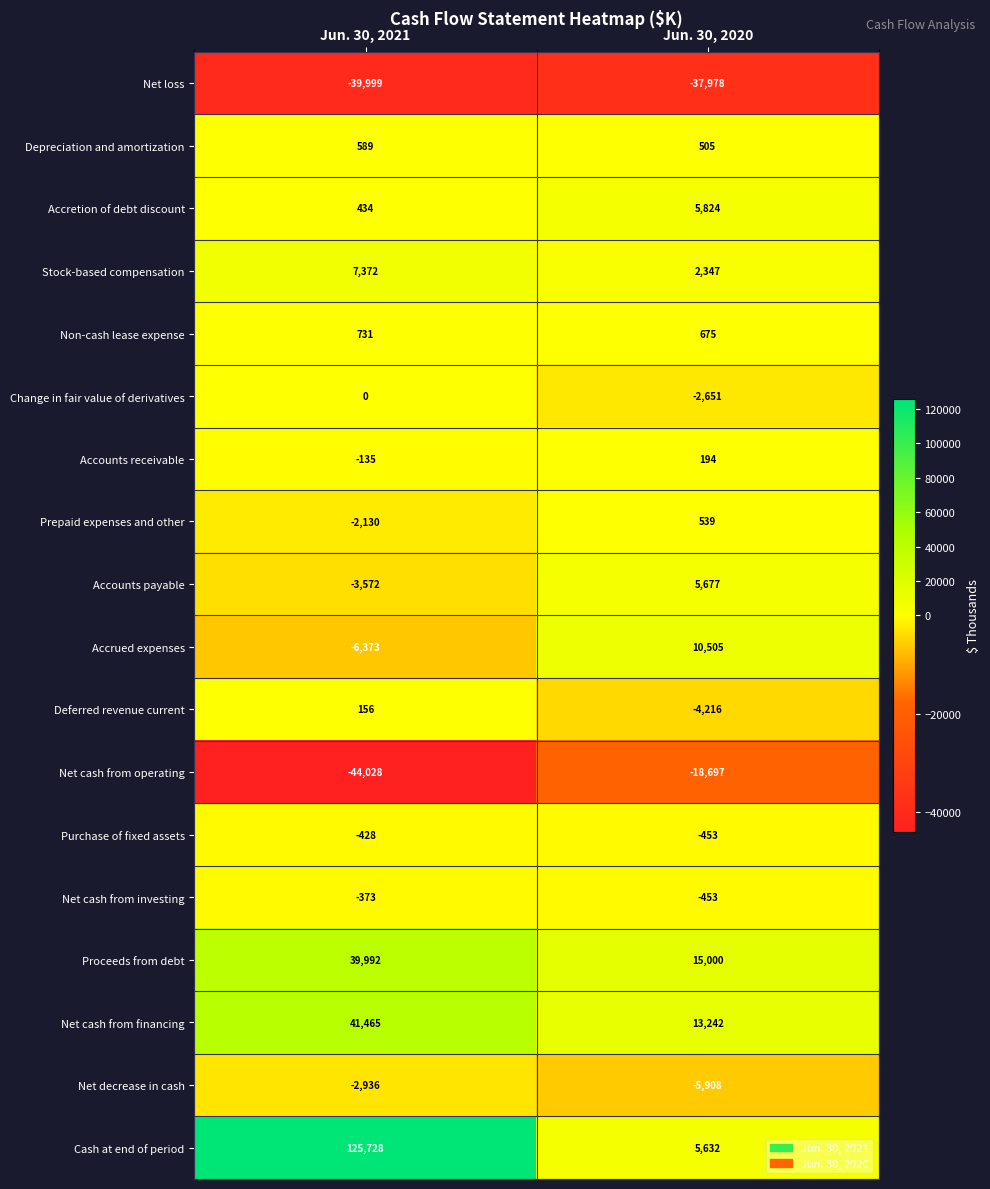

Which label corresponds to the smallest value in the chart?

Jun. 30, 2021